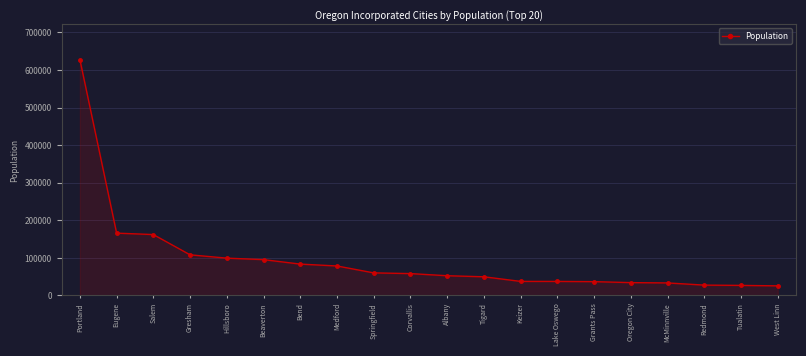

Which label corresponds to the largest value in the chart?

Portland